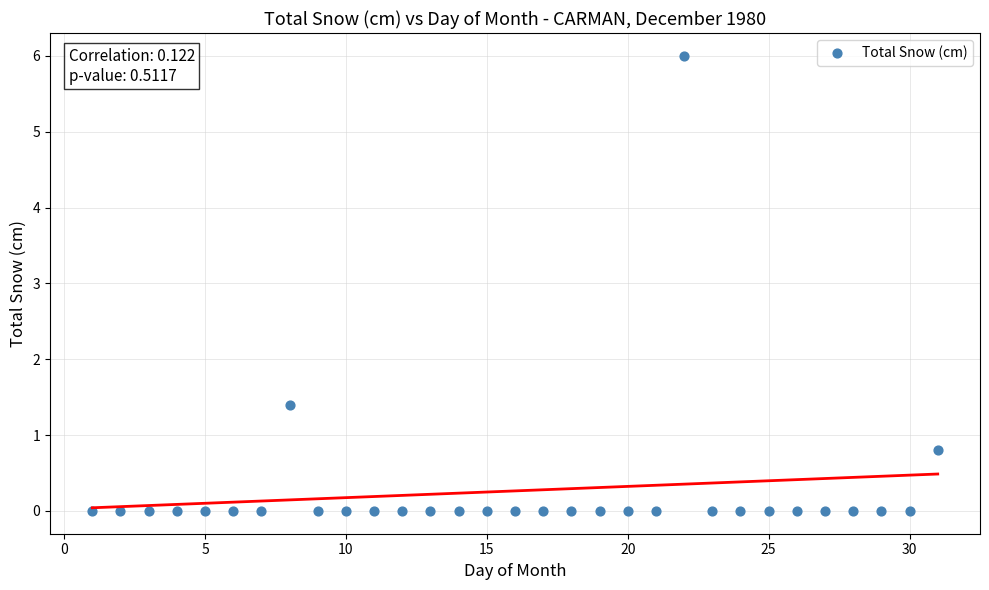

What Y value in the scatter plot is closest to 3?

1.4